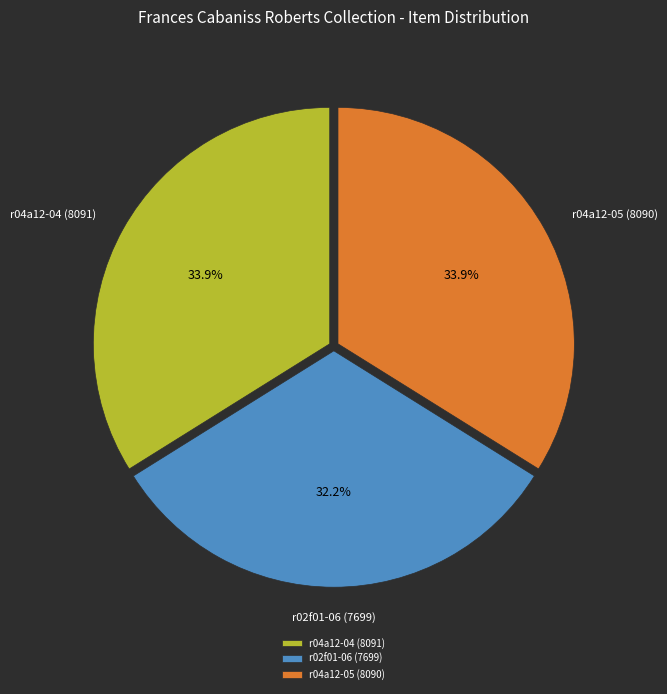

To the nearest percent, what is the average slice percentage?

33%